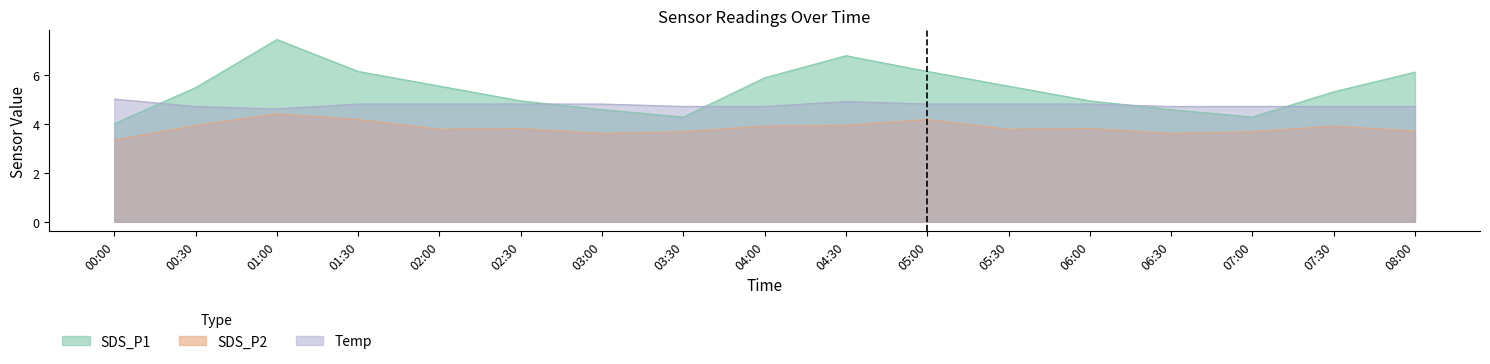

The SDS_P1 series shows 4.3 at 03:30. True or false?

True